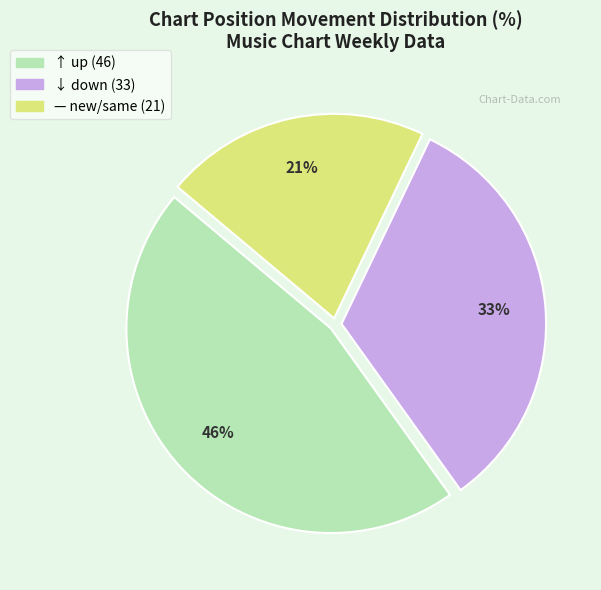

Does any single category account for the majority?

No